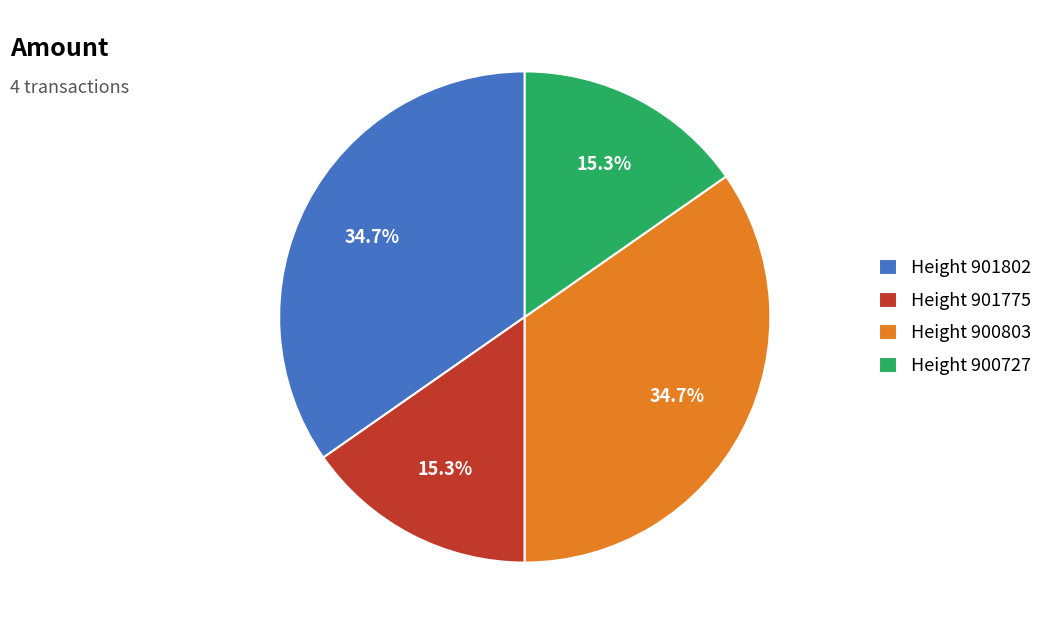

Is Height 900727 the majority of the pie?

No